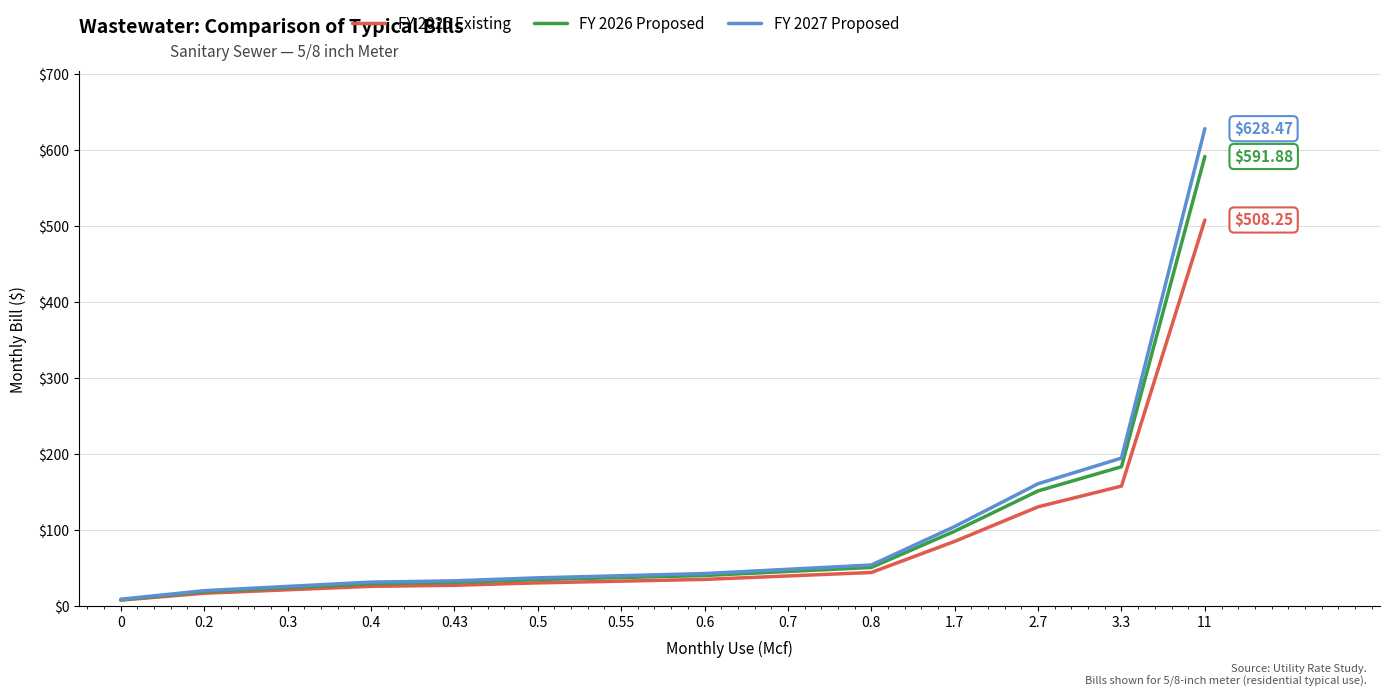

What is the spread (max minus min) of values at 2.7?

30.4